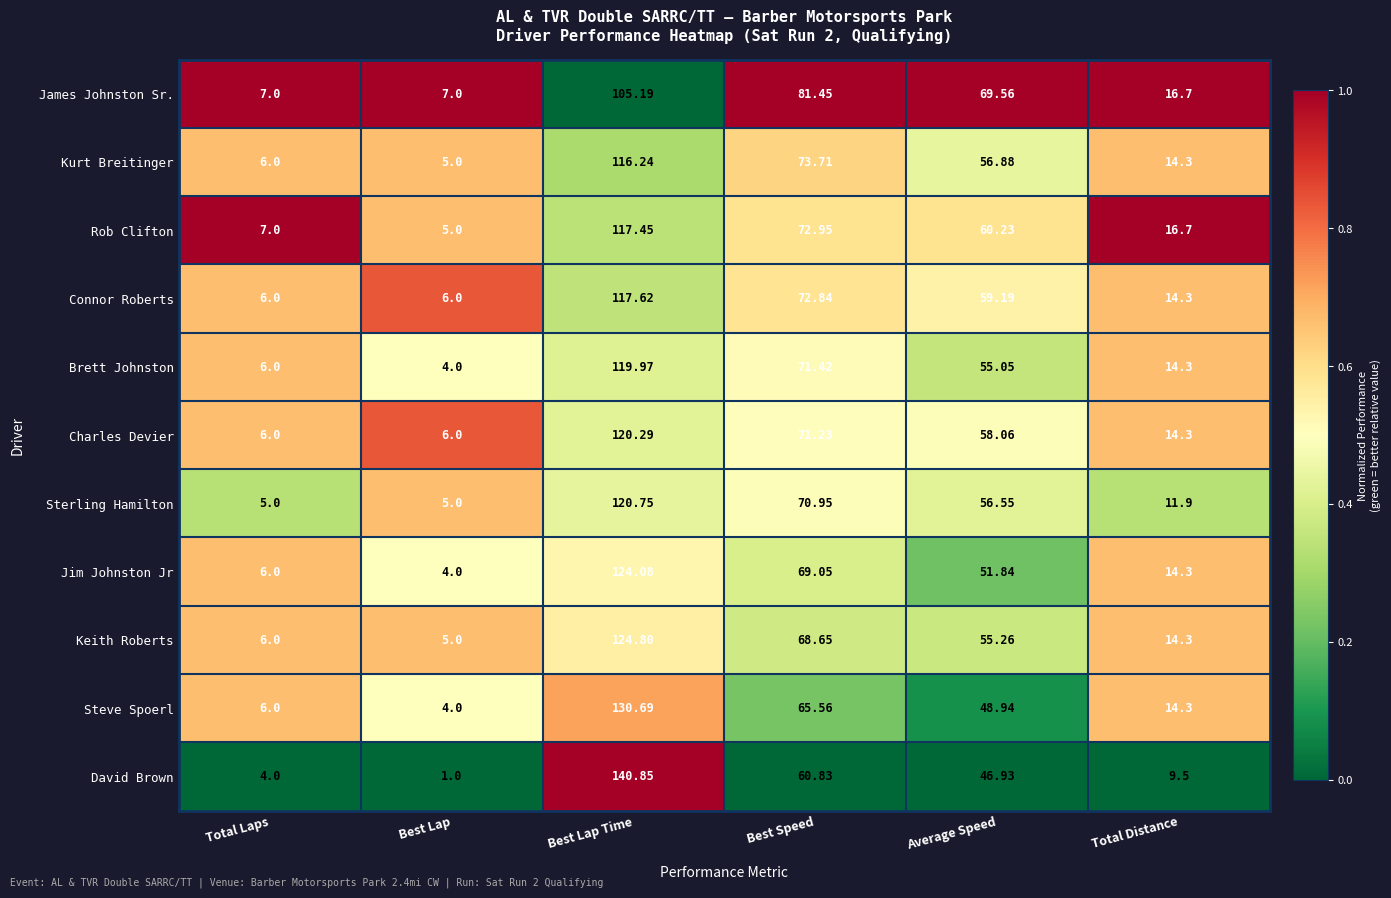

Which series has the largest total across all categories?

James Johnston Sr.